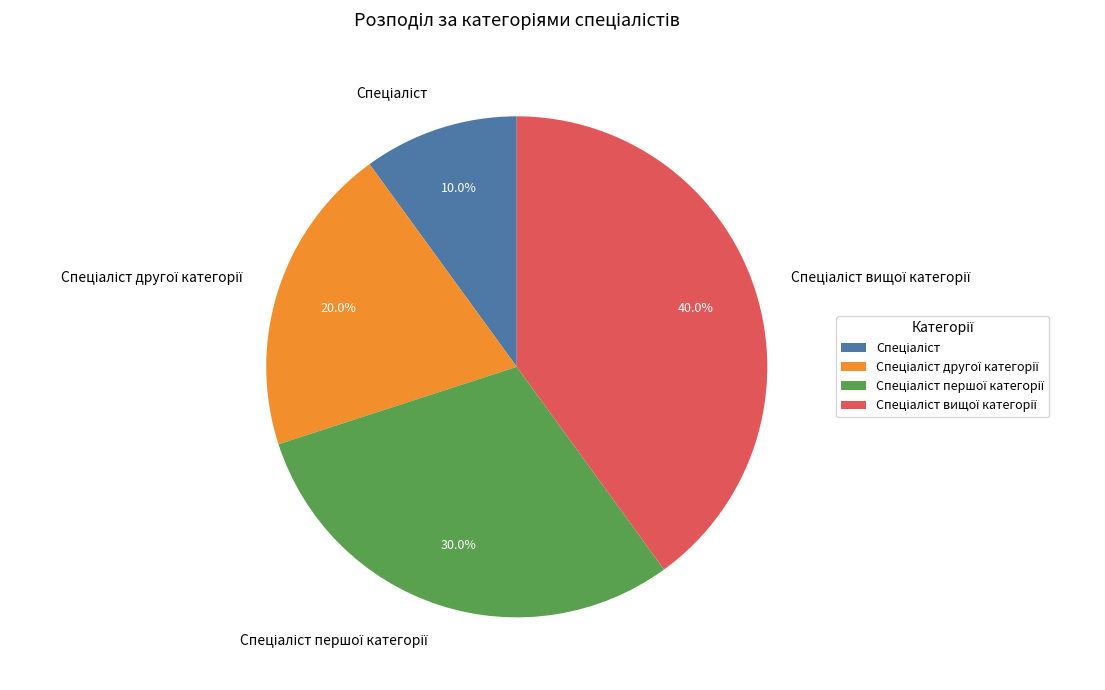

Does any single category account for the majority?

No